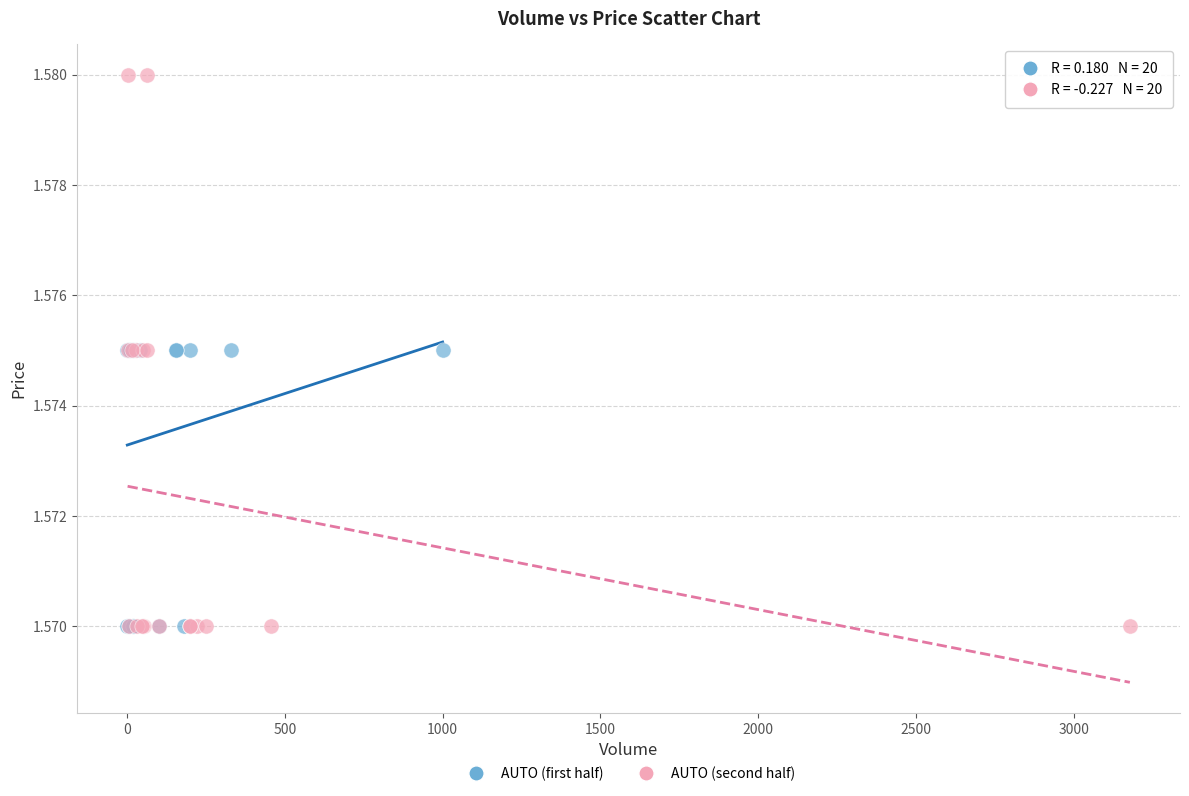

Which series has the widest spread of Y values?

AUTO (second half)